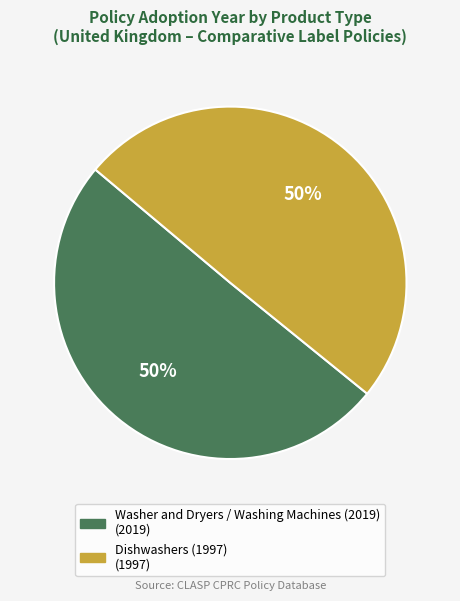

The Dishwashers (1997) slice represents 50% of the pie. True or false?

True